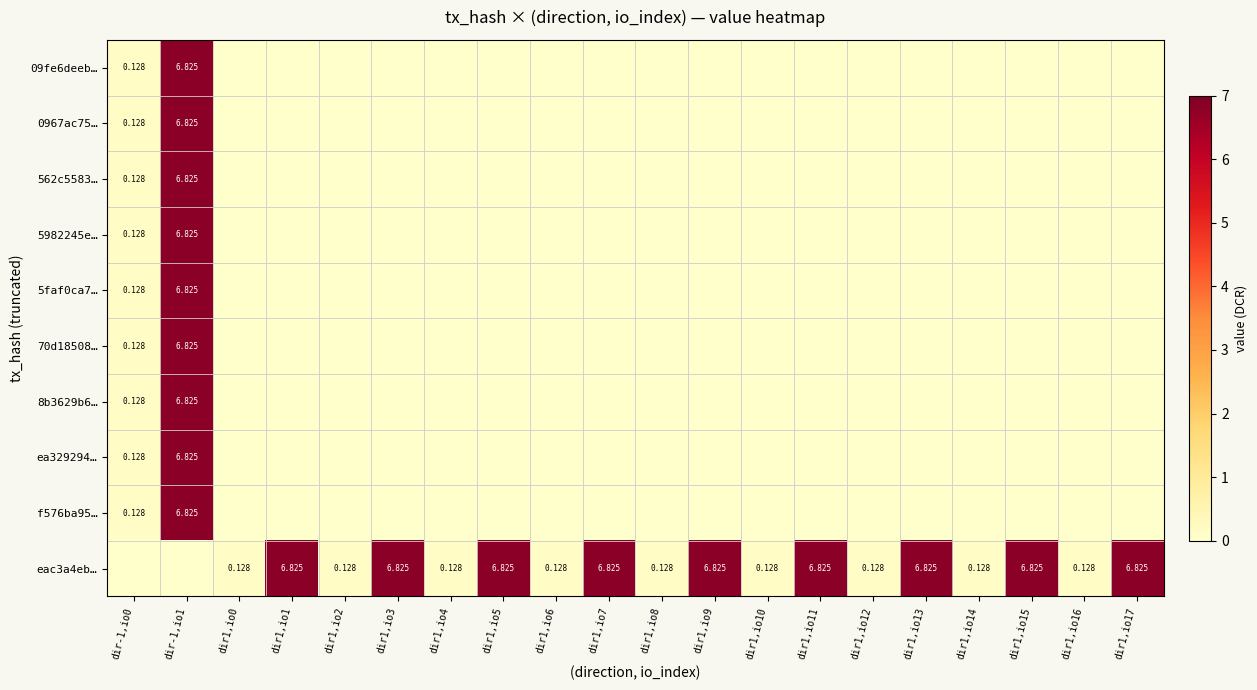

Which series has the widest spread of values?

row_0